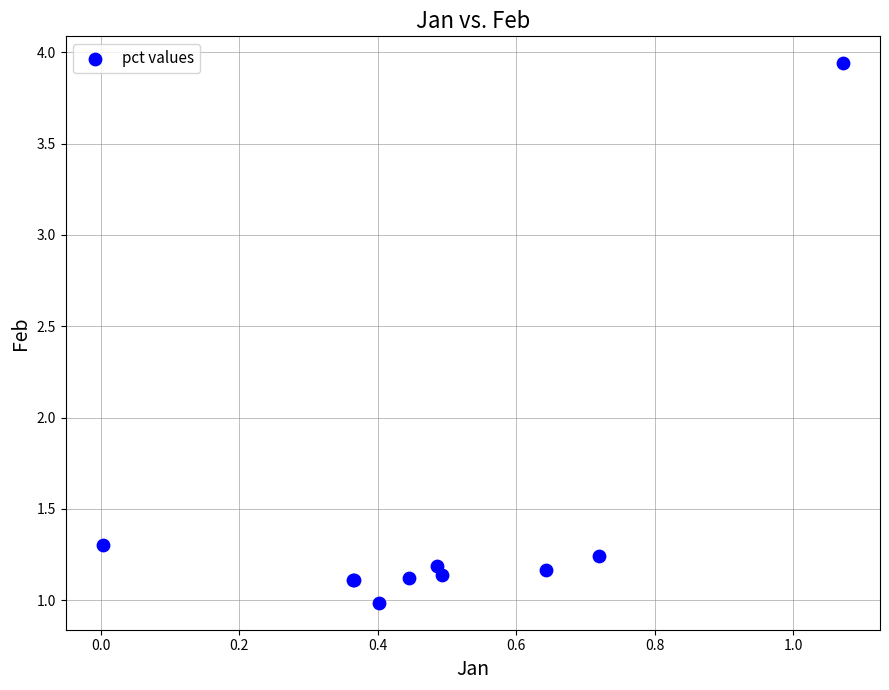

What Y value in the scatter plot is closest to 2?

1.3